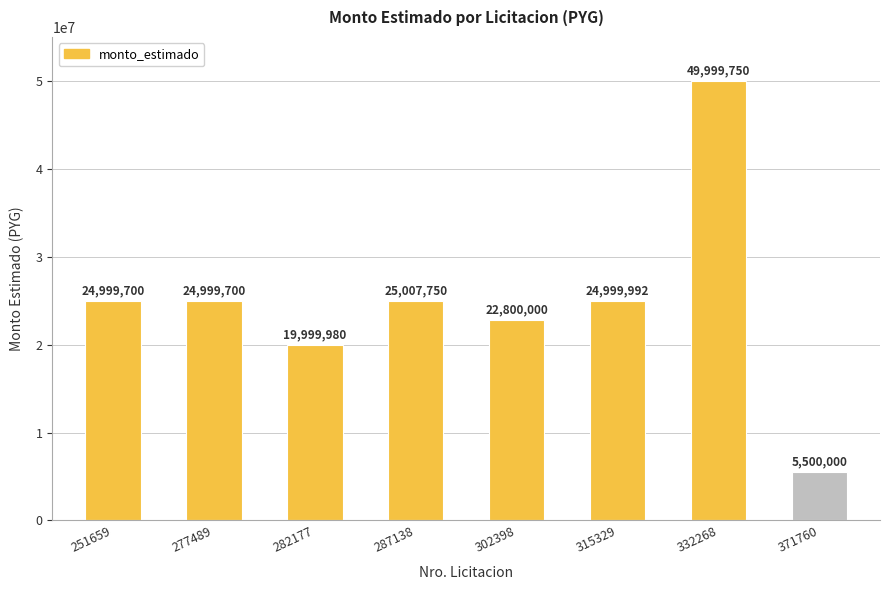

Which category has the lowest value across all series?

371760